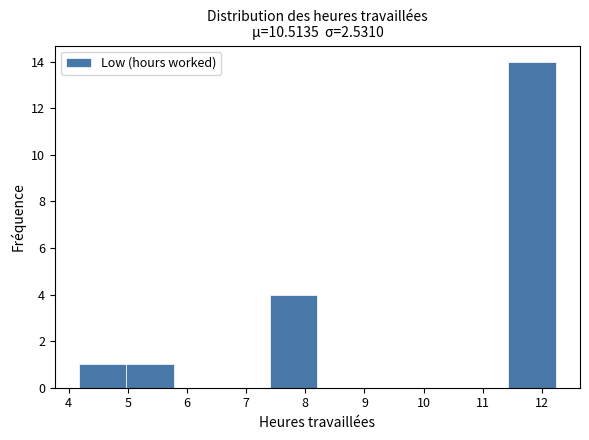

Reading left to right, list every bar in this chart as the range it spans on the x-axis followed by its height. Neither the bar edges nor the heights are printed on the chart, so give them approximately, as read against the axes.

4.2 to 5.0: 1
5.0 to 5.8: 1
5.8 to 6.6: 0
6.6 to 7.4: 0
7.4 to 8.2: 4
8.2 to 9.0: 0
9.0 to 9.8: 0
9.8 to 10.6: 0
10.6 to 11.4: 0
11.4 to 12.2: 14